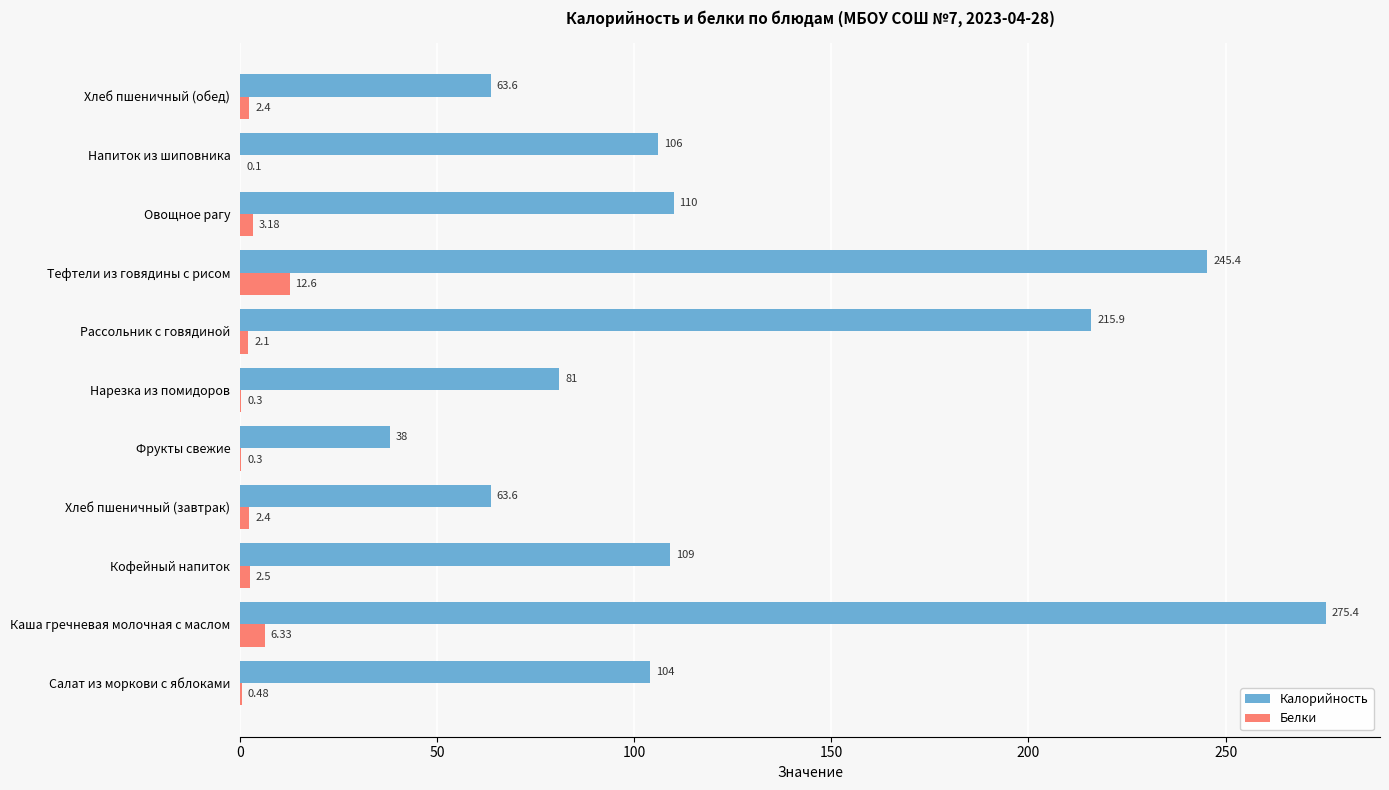

How many series are shown in this chart?

2